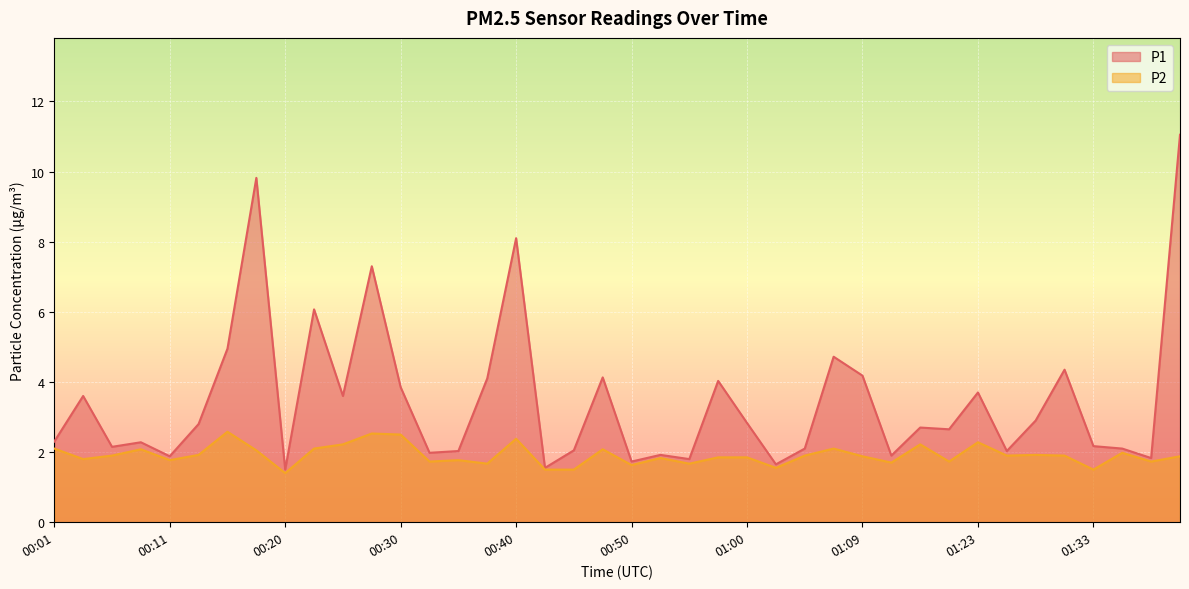

What is the difference between the maximum and minimum values in the P2 series?

1.2